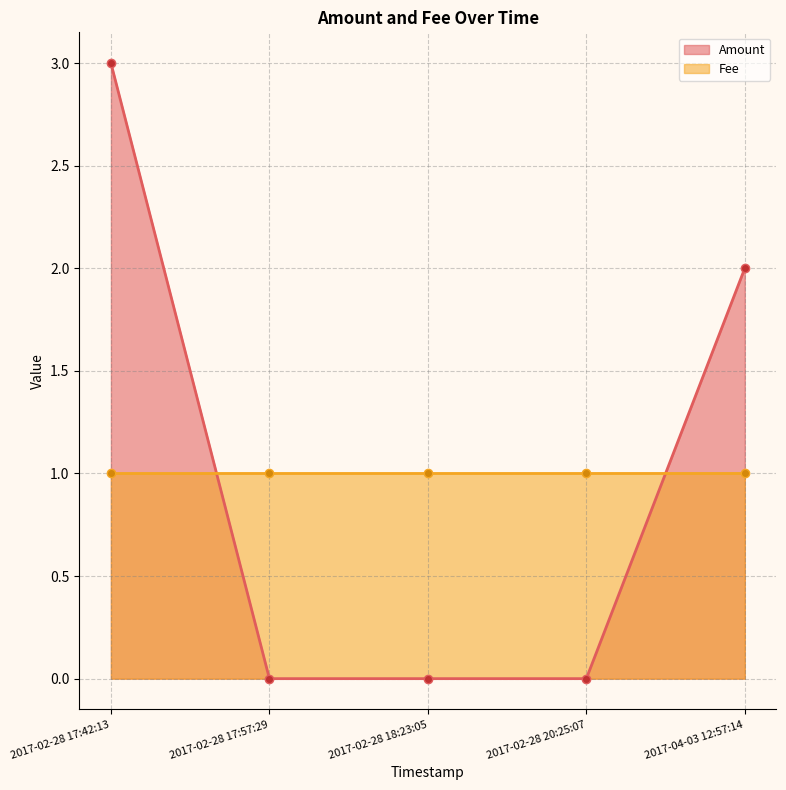

How many series are shown in this chart?

2